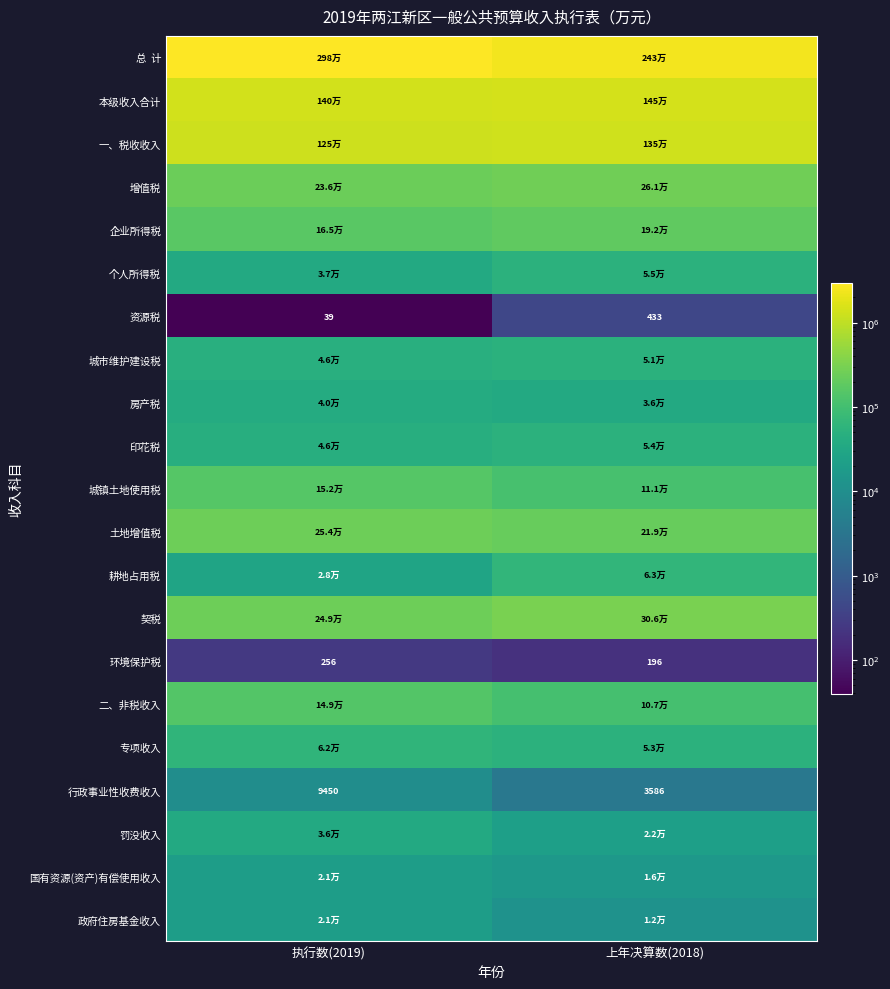

Rank the categories by 行政事业性收费收入 value from lowest to highest.

上年决算数(2018), 执行数(2019)